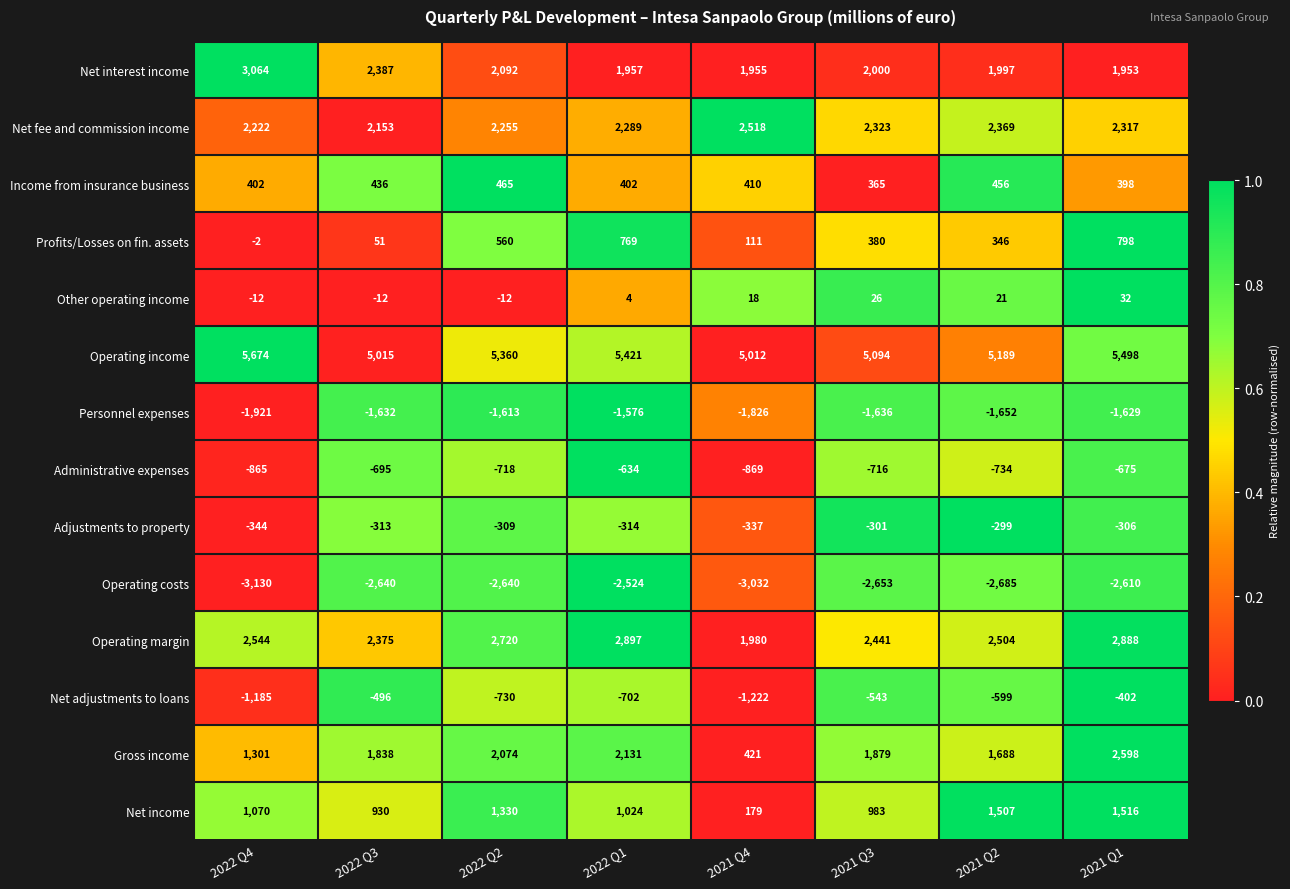

The value of Net interest income at 2022 Q4 is 897. True or false?

False